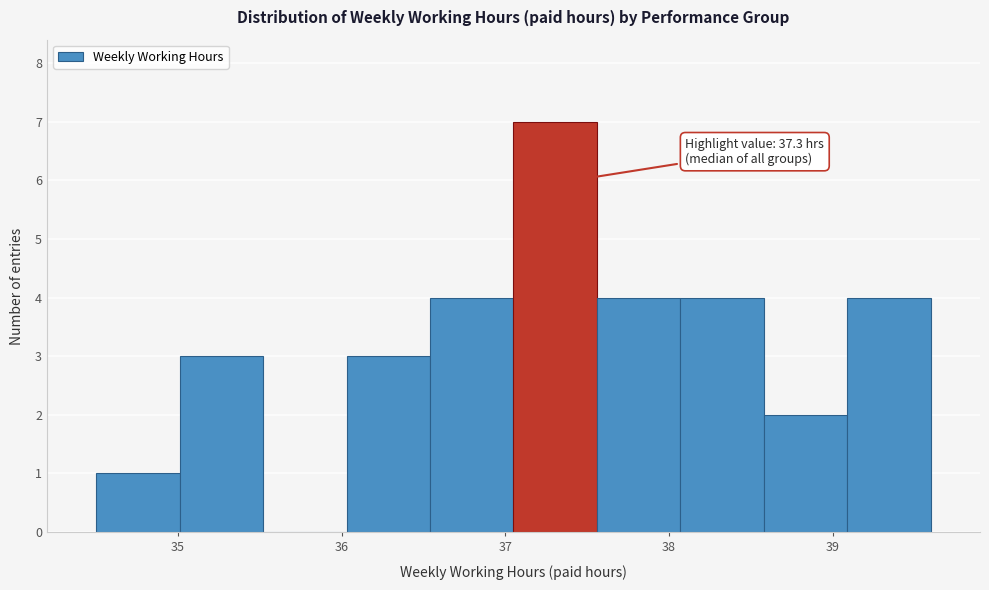

Which range on the x-axis has the tallest bar?

37.05 to 37.56